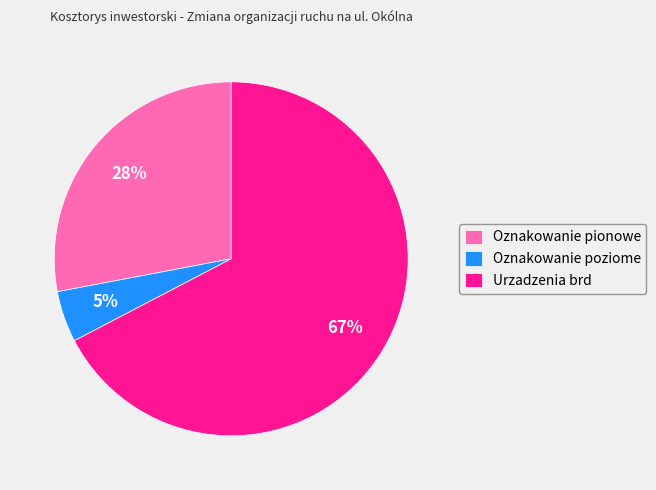

Rank the categories by value from lowest to highest.

Oznakowanie poziome, Oznakowanie pionowe, Urzadzenia brd